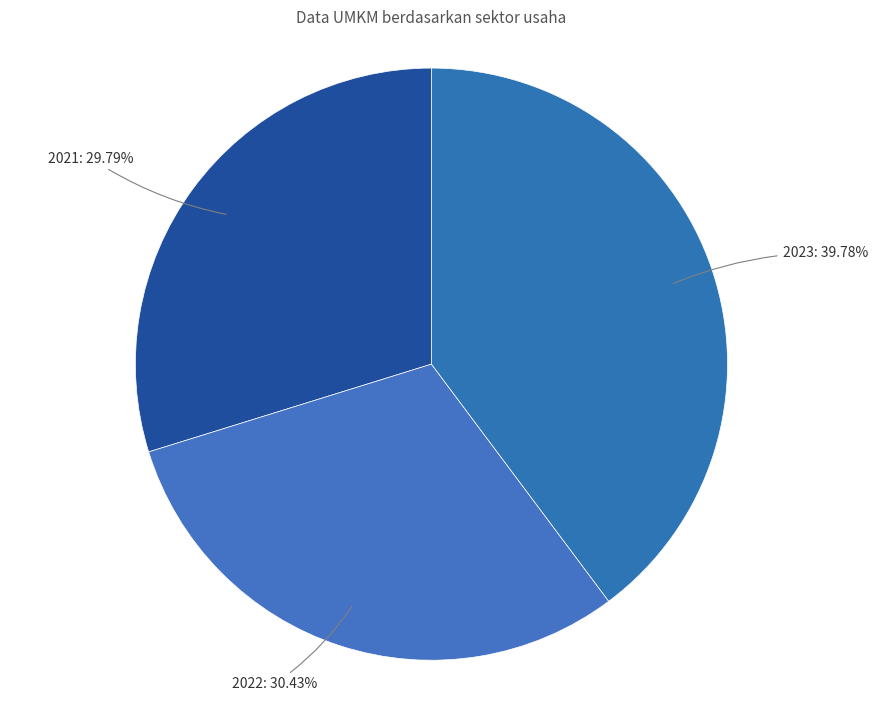

How many segments does this pie chart have?

3